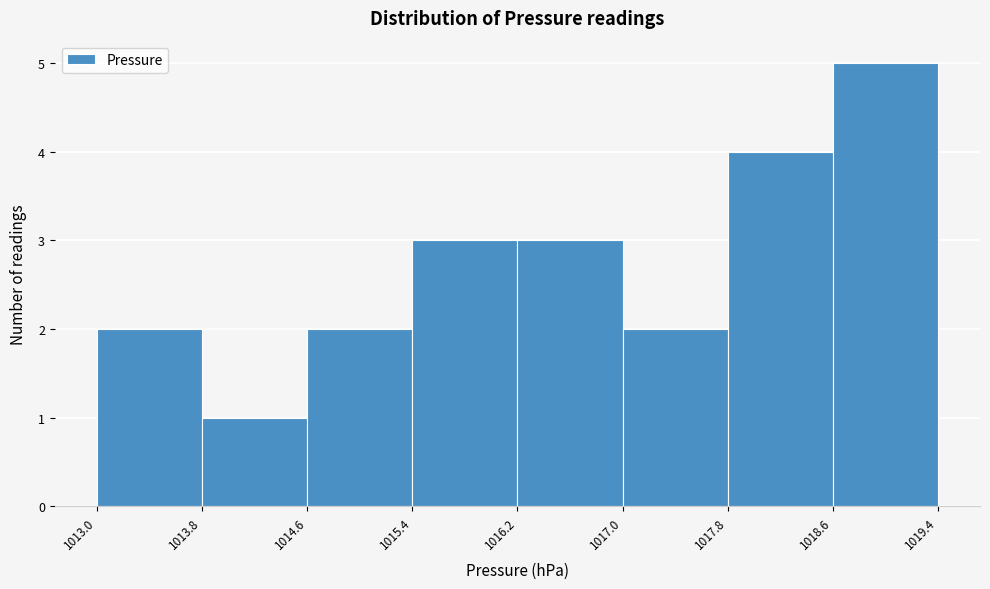

Reading left to right, list every bar in this chart as the range it spans on the x-axis followed by its height. The values are not printed on the chart, so give them approximately, as read against the axis.

1013.0 to 1013.8: 2
1013.8 to 1014.6: 1
1014.6 to 1015.4: 2
1015.4 to 1016.2: 3
1016.2 to 1017.0: 3
1017.0 to 1017.8: 2
1017.8 to 1018.6: 4
1018.6 to 1019.4: 5